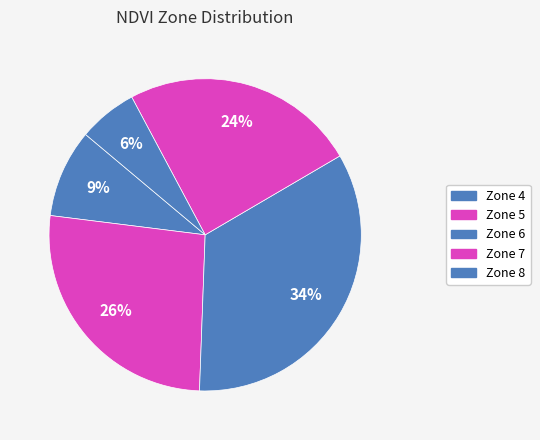

Do Zone 6 and Zone 5 together represent more than half of the pie?

Yes